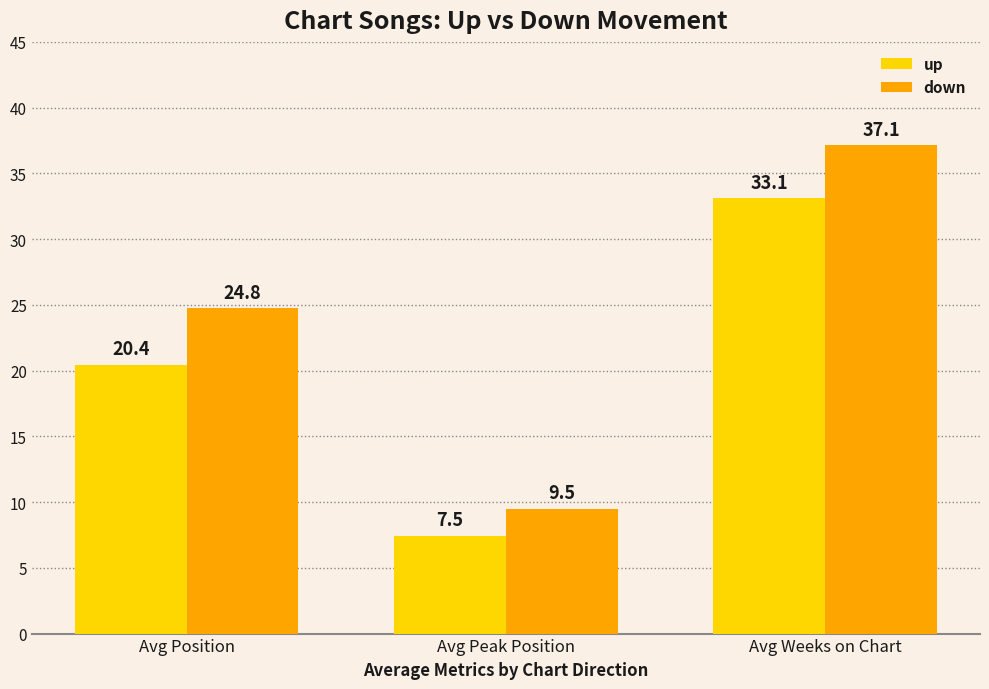

Where is up nearest to the value 20?

Avg Position